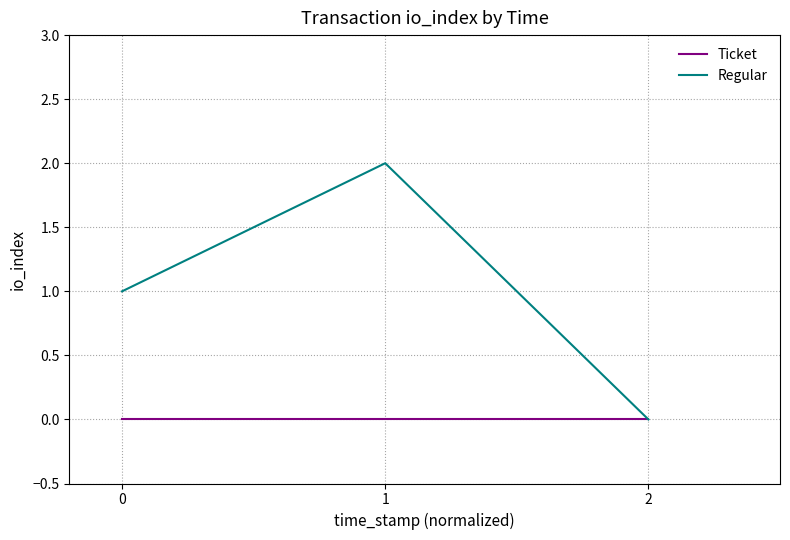

Which category has the highest value across all series?

1